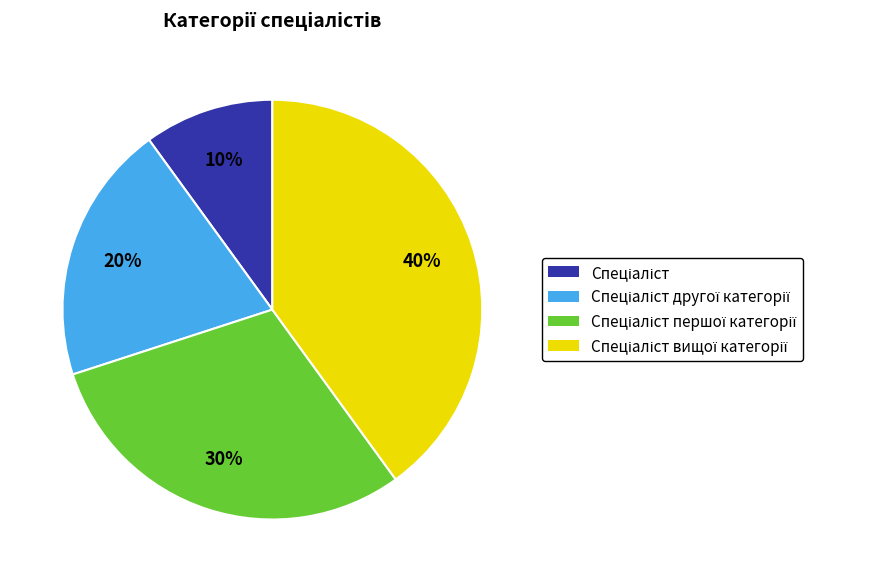

To the nearest percent, what is the difference between the largest and smallest slice percentages?

30%